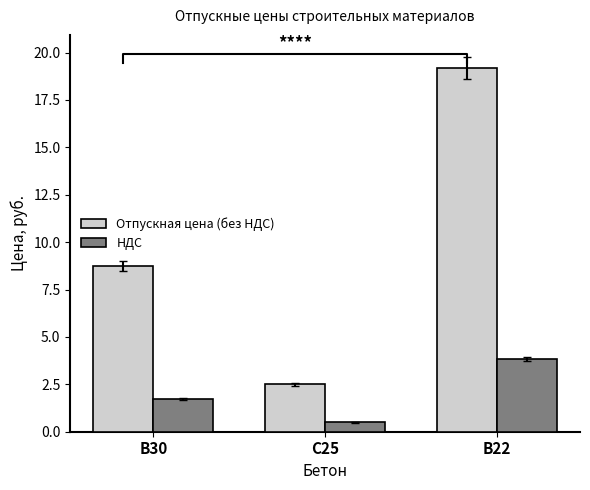

Which category has the highest value in the НДС series?

B22